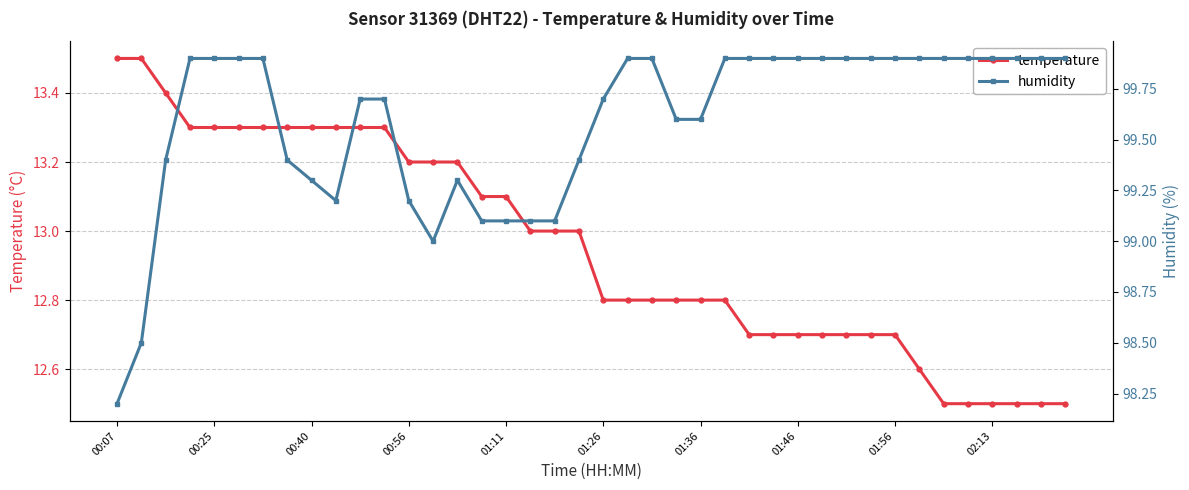

The temperature series shows 17.6 at 18. True or false?

False